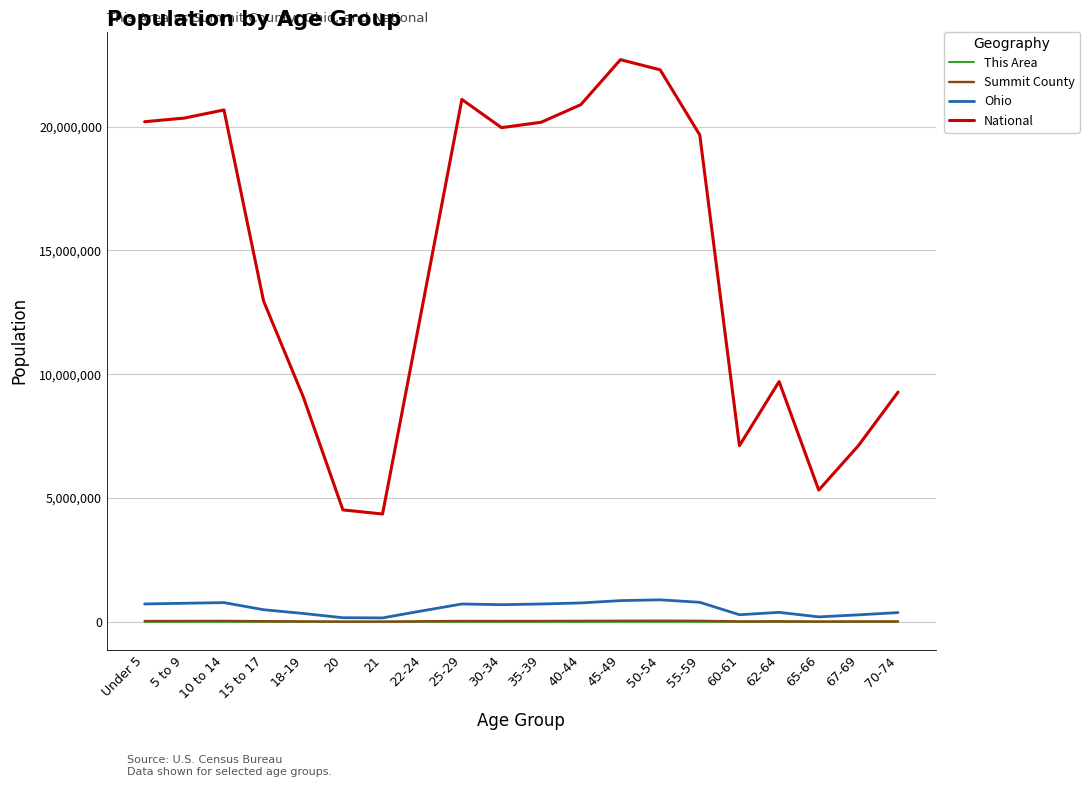

What is the highest value of the Summit County series?

43519